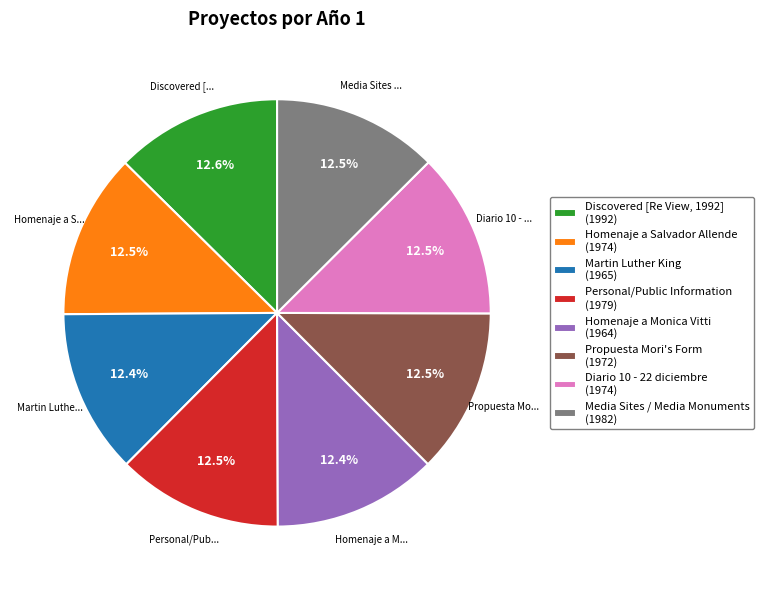

How much of the chart is everything except Homenaje a Salvador Allende?

87.5%